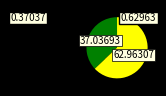

What percentage do Revues et périodiques and Journaux together represent?

100.0%